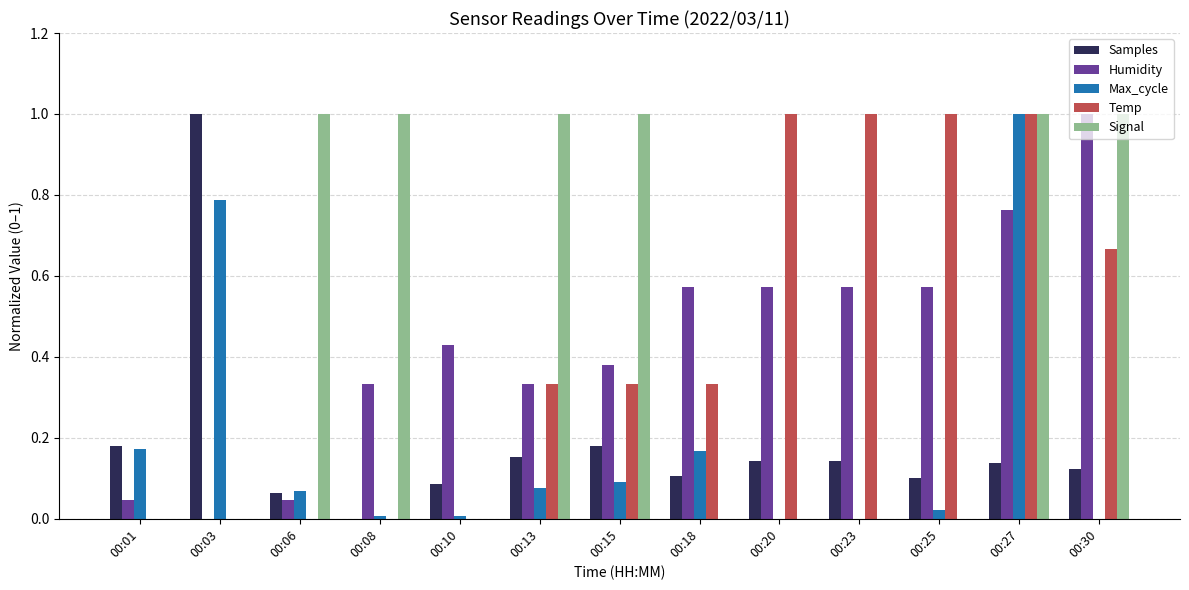

Is it true that Temp equals 0.0 at 00:01?

True